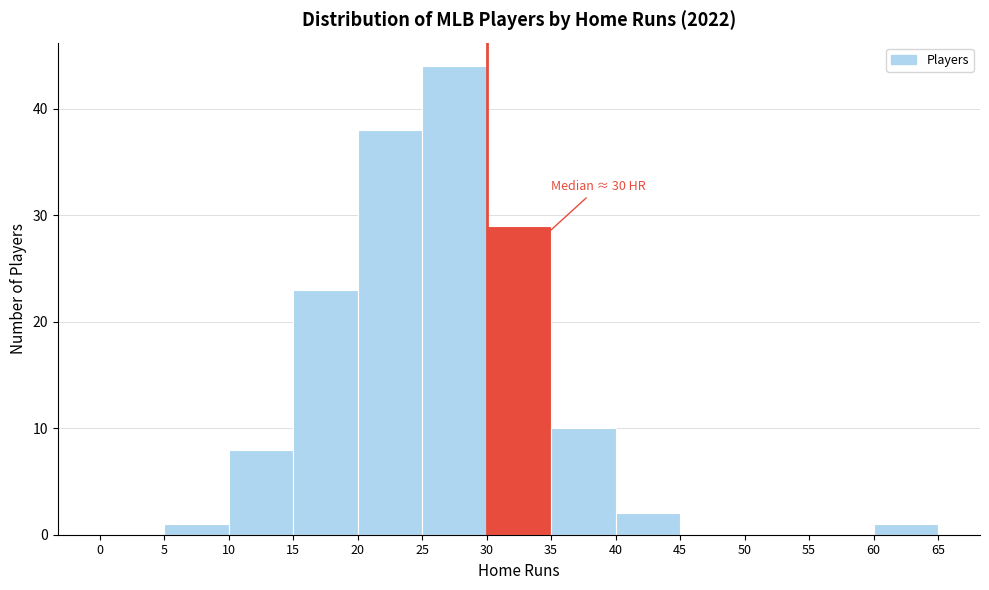

Over which range of the x-axis is the bar tallest?

25 to 30